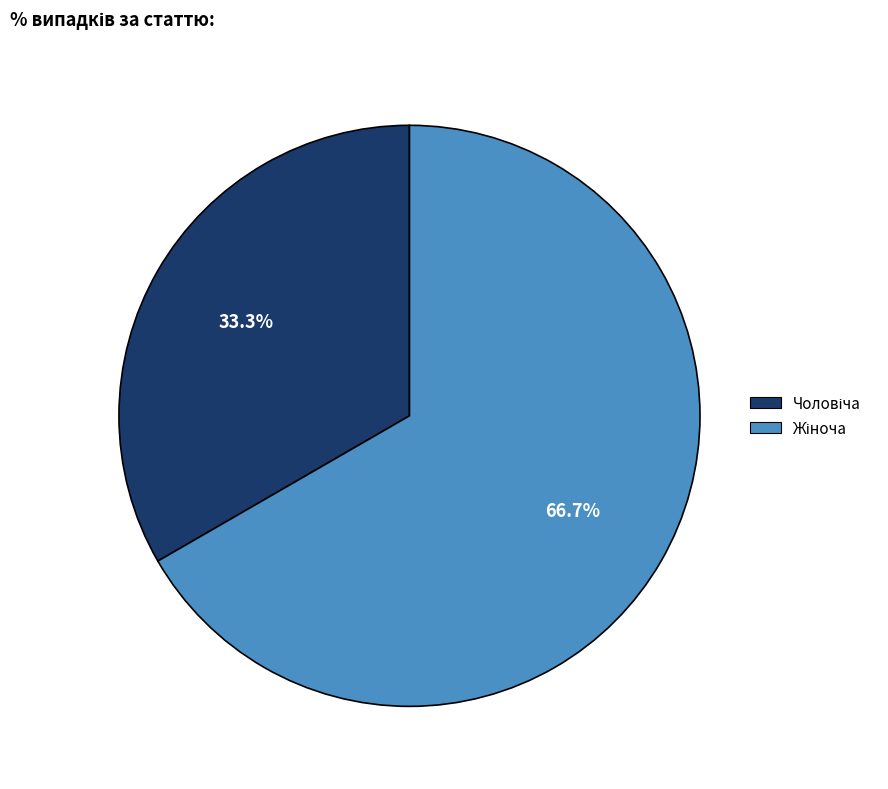

Is there any slice that represents more than half of the pie?

Yes